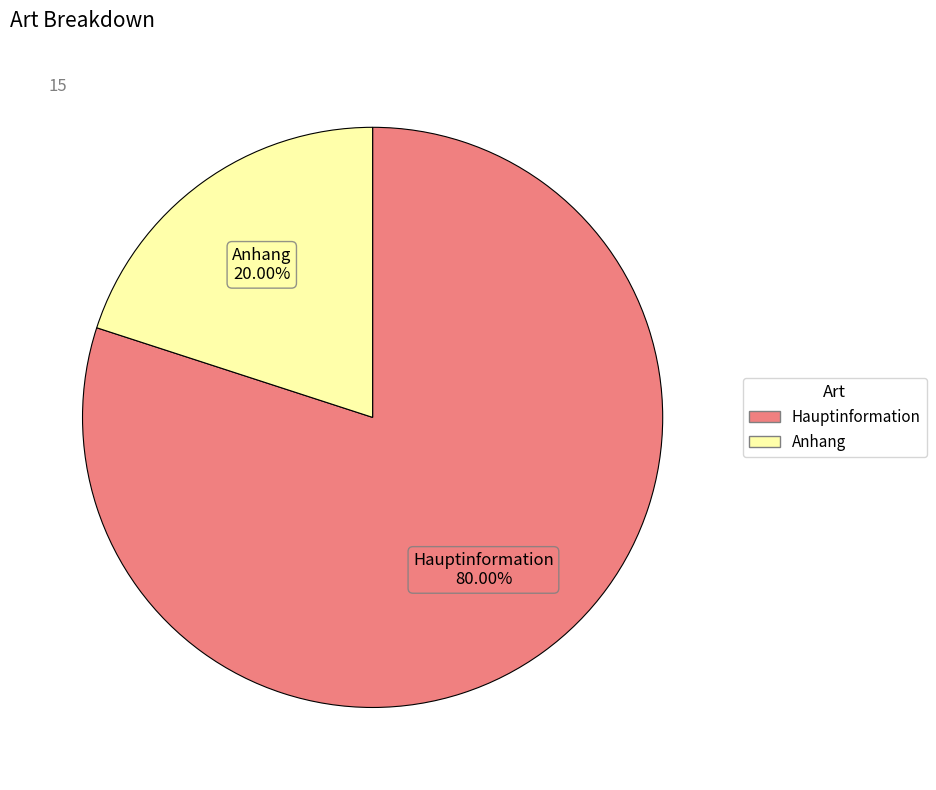

Between Hauptinformation and Anhang, which is larger?

Hauptinformation